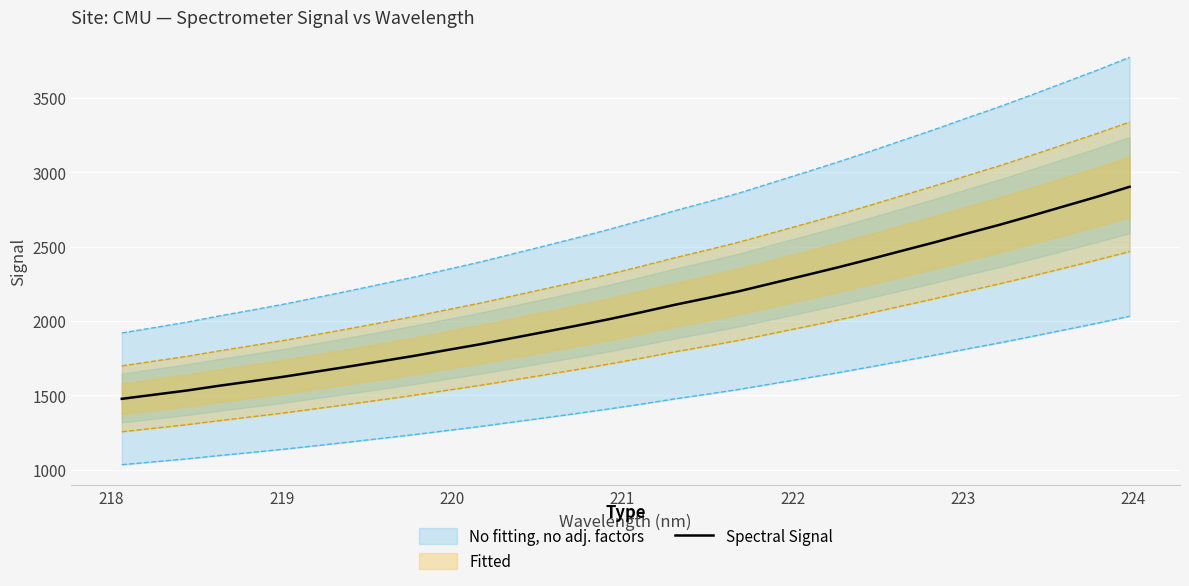

What is the average value?

2090.5